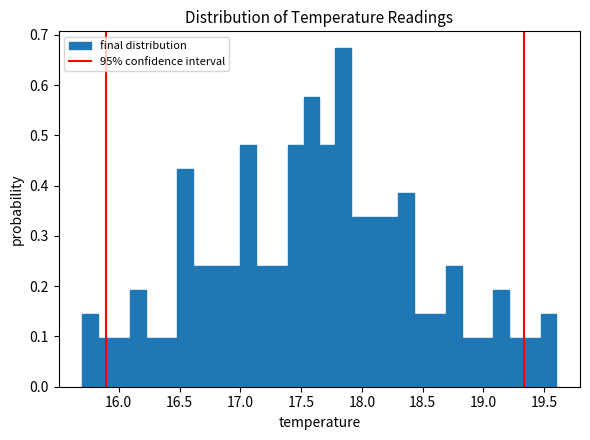

Around what value on the x-axis is the tallest bar? Give the approximate position of its centre, as read against the axis.

17.85